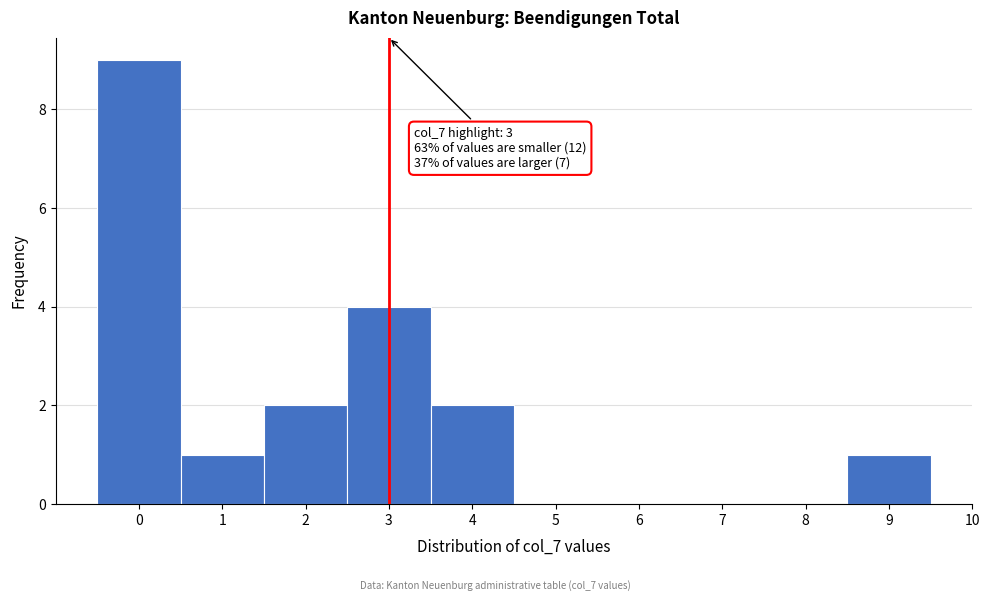

Over which range of the x-axis is the bar tallest?

-0.5 to 0.5